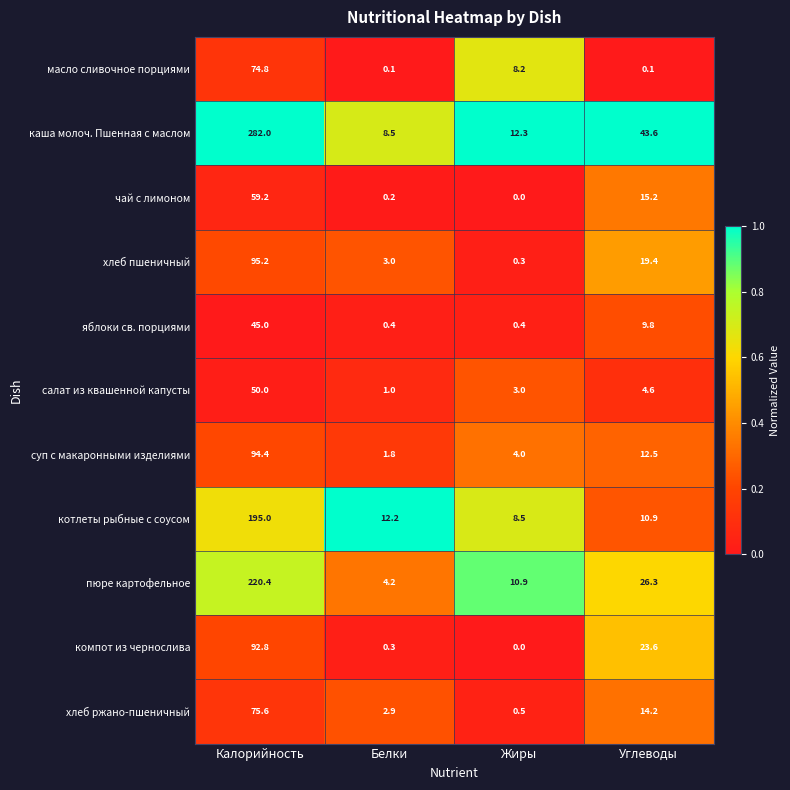

List the labels in order of компот из чернослива value, largest first.

Калорийность, Углеводы, Белки, Жиры